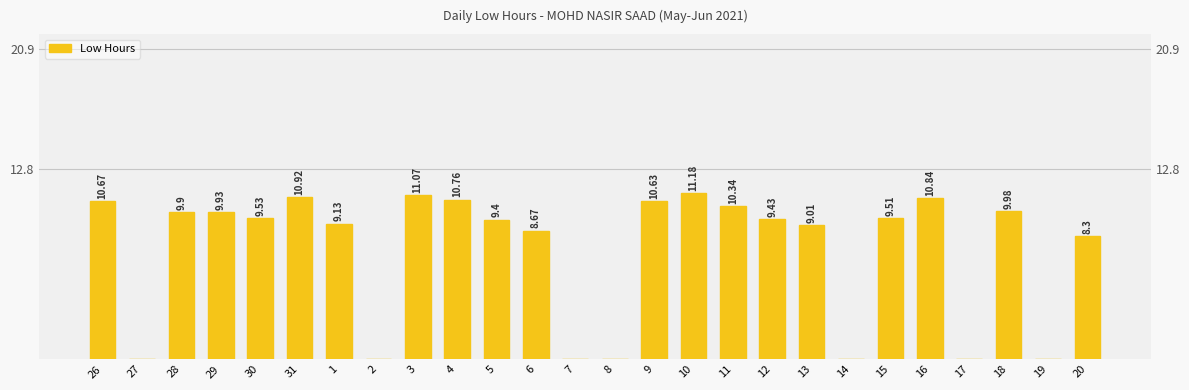

True or false: the data shows 11.1 at 3.

True